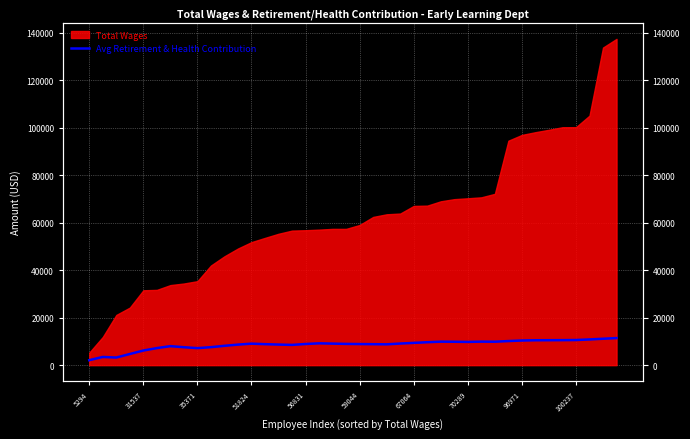

What is the smallest value displayed?

2099.0